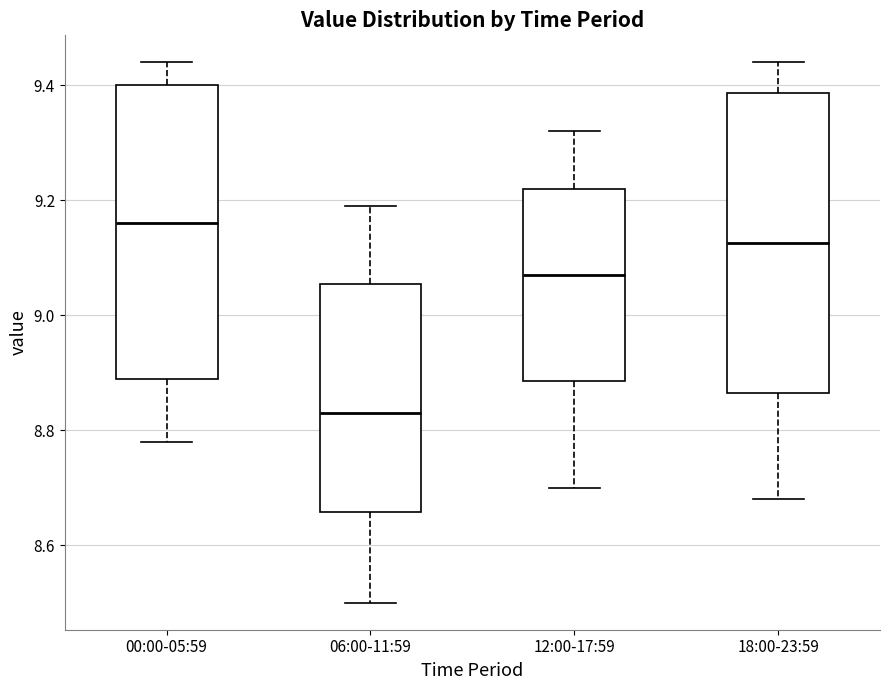

Reading left to right, transcribe this box plot: for each box, give where its median line is, the range the box spans, and where its two whiskers end, as read against the y-axis. The values are not printed on the chart, so give them approximately, as read against the axis.

00:00-05:59: median 9.16, box 8.90 to 9.40, whiskers 8.78 to 9.44
06:00-11:59: median 8.84, box 8.66 to 9.06, whiskers 8.50 to 9.20
12:00-17:59: median 9.08, box 8.88 to 9.22, whiskers 8.70 to 9.32
18:00-23:59: median 9.12, box 8.86 to 9.38, whiskers 8.68 to 9.44